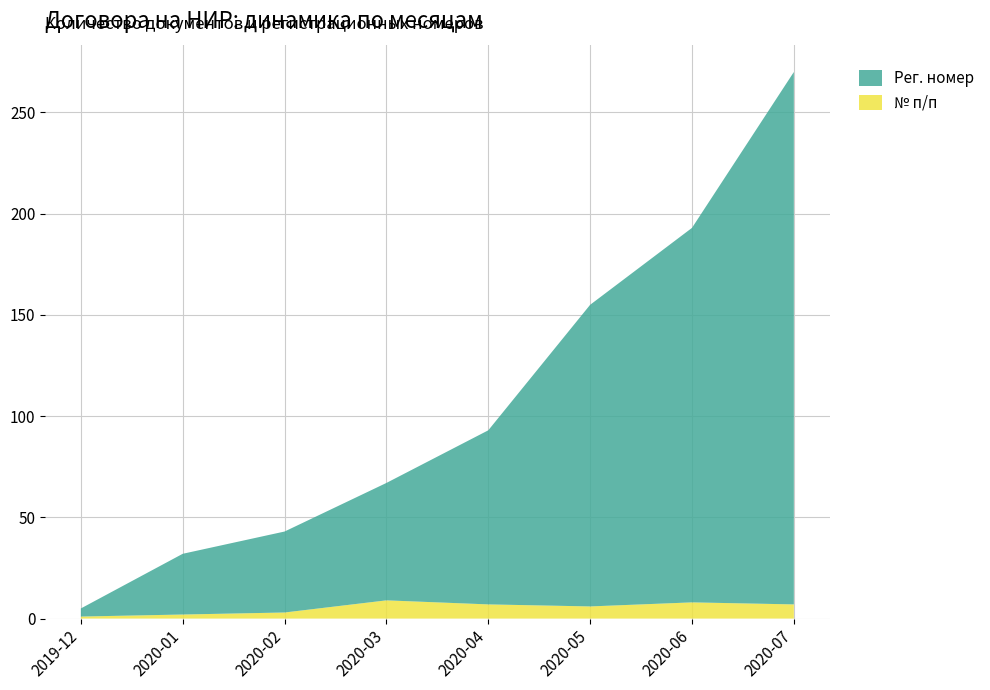

Reading left to right, what are all the values shown in this chart?

№ п/п: 2019-12=1	2020-01=2	2020-02=3	2020-03=9	2020-04=7	2020-05=6	2020-06=8	2020-07=7
Рег. номер: 2019-12=4	2020-01=30	2020-02=40	2020-03=58	2020-04=86	2020-05=149	2020-06=185	2020-07=263